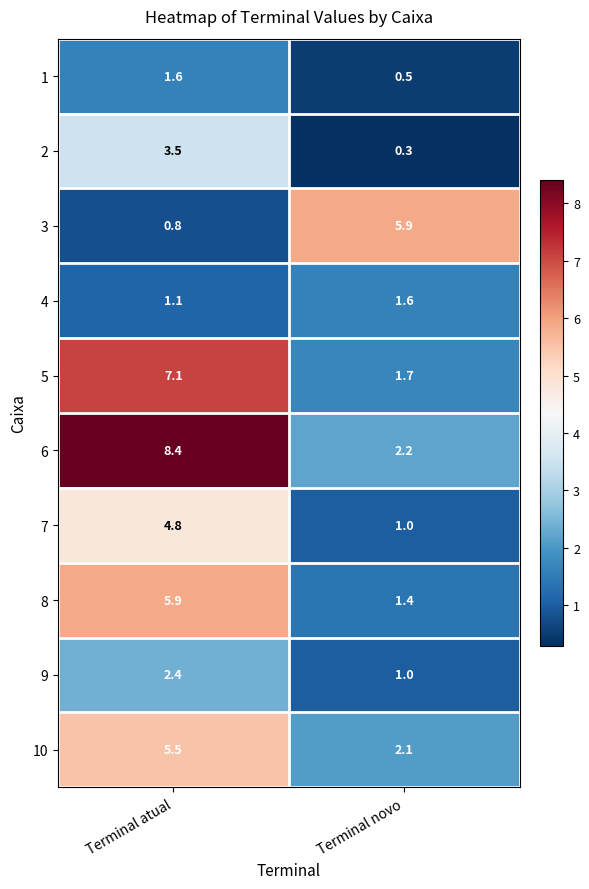

Which series has the largest range (max minus min)?

6